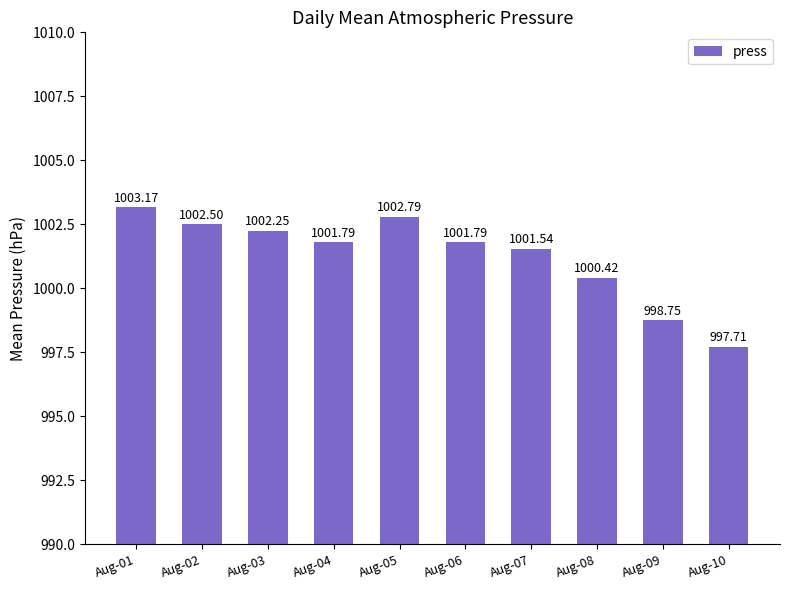

What is the minimum value shown in the chart?

997.7